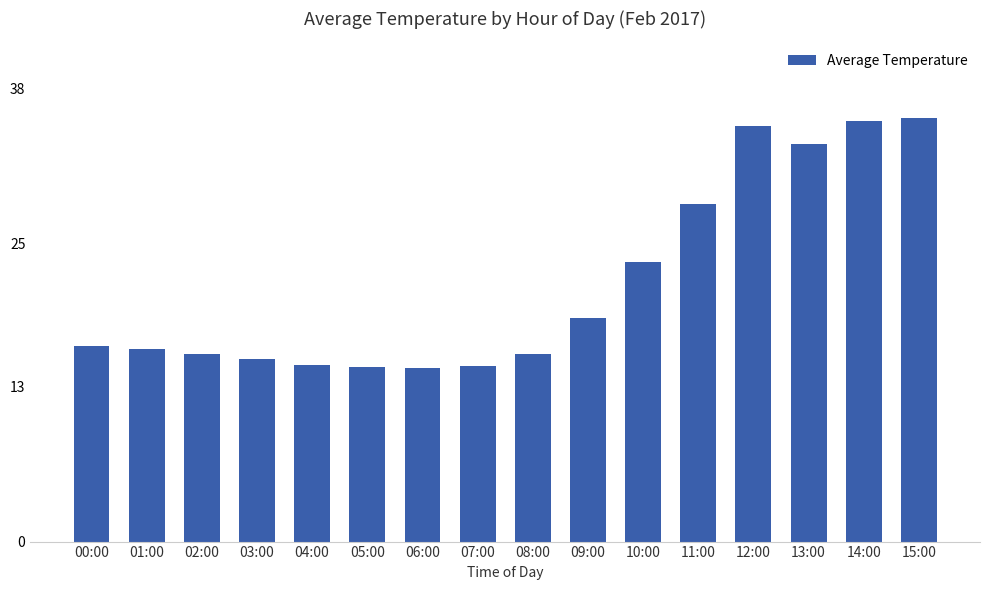

Where is the data nearest to the value 25?

10:00